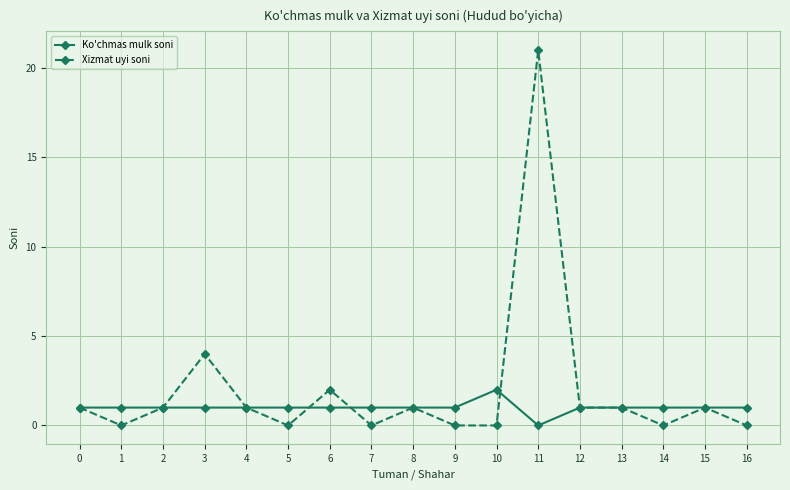

At which label does Ko'chmas mulk soni reach its minimum?

11